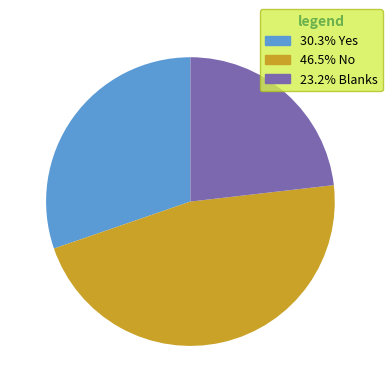

Approximately how many times larger is the value at 23.2% Blanks compared to 30.3% Yes?

0.8